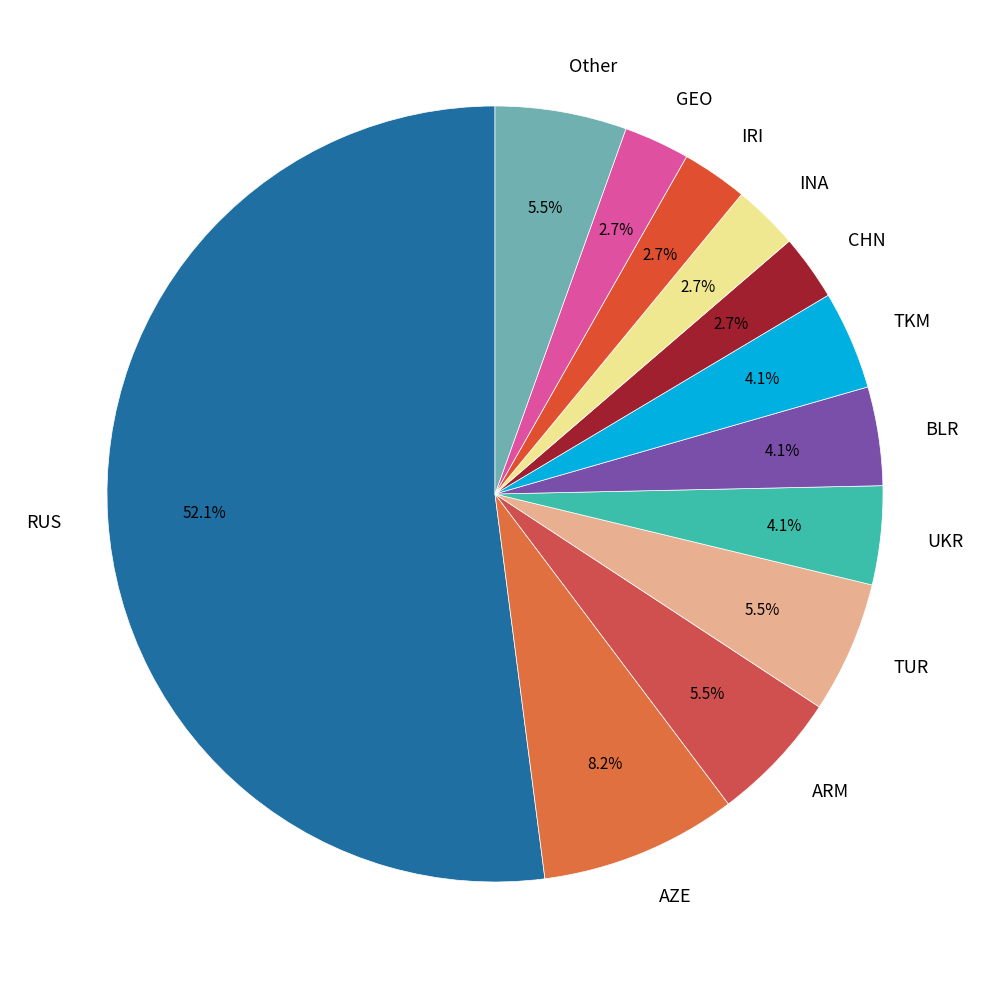

Is there any slice that represents more than half of the pie?

Yes